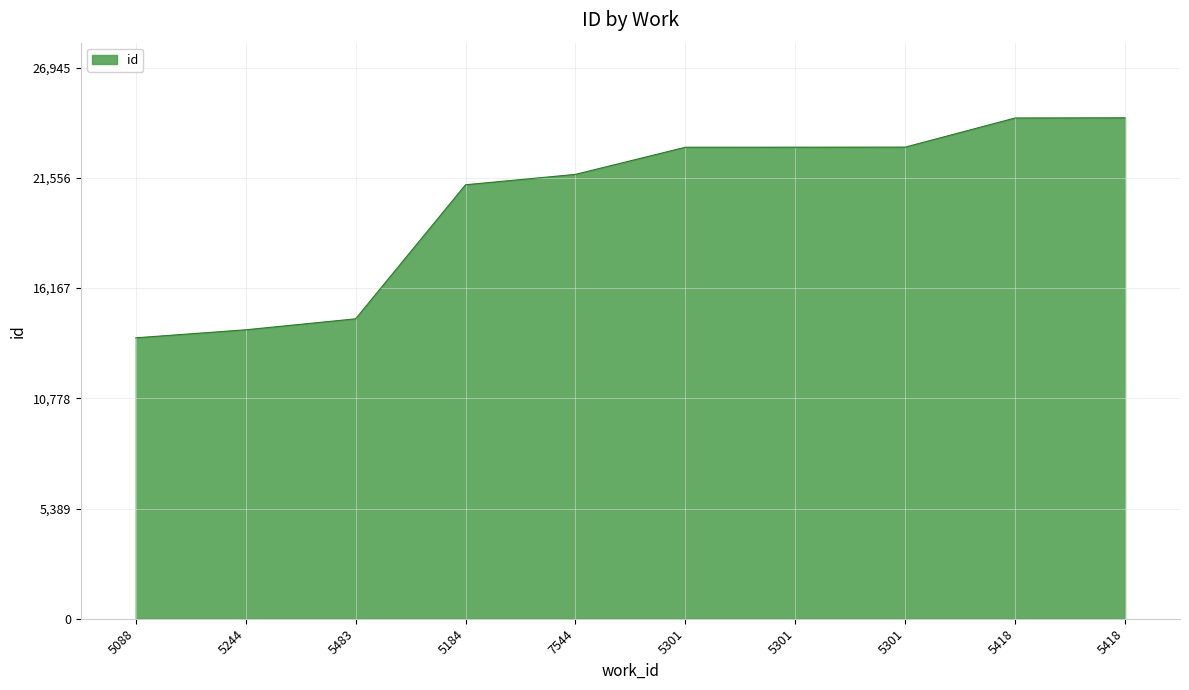

At which category does the chart reach its peak across all series?

5418